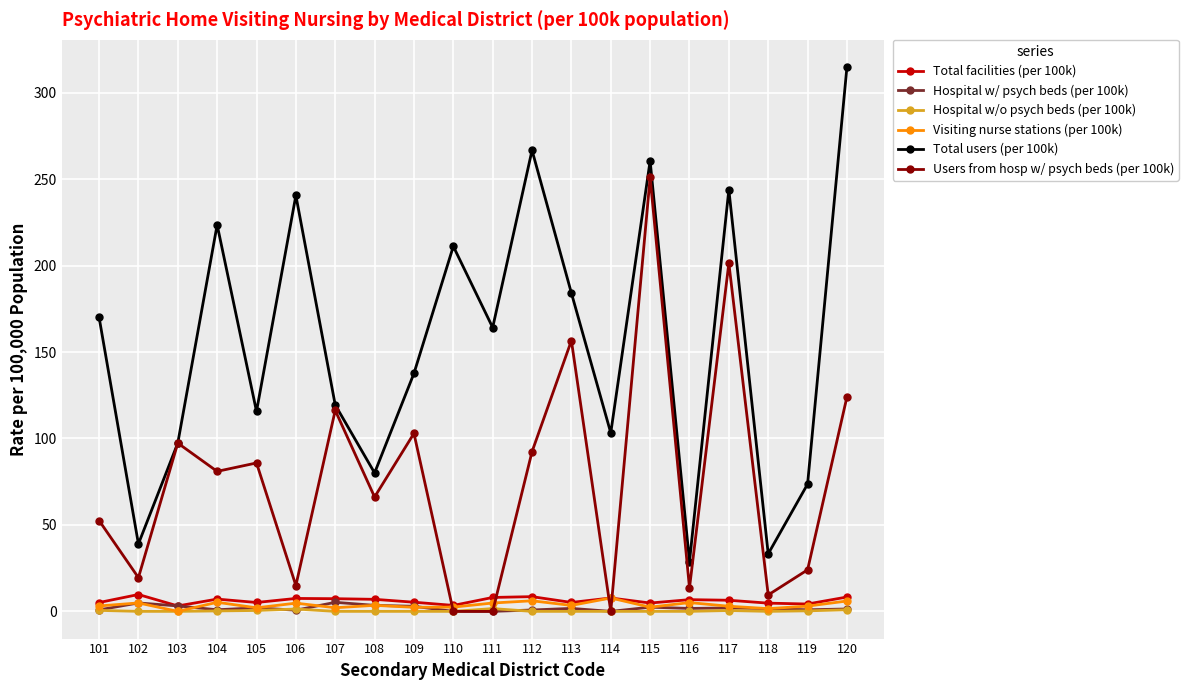

What is the difference between the highest and lowest values at 120?

313.9